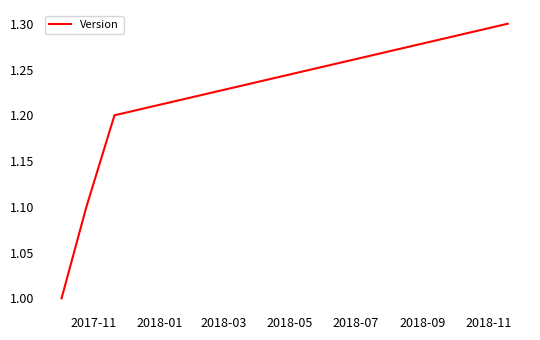

What is the greatest value displayed?

1.3